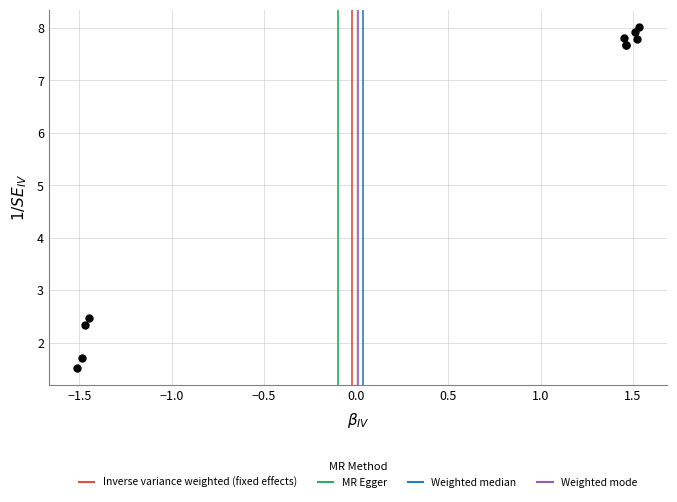

What Y value in the scatter plot is closest to 4?

2.5